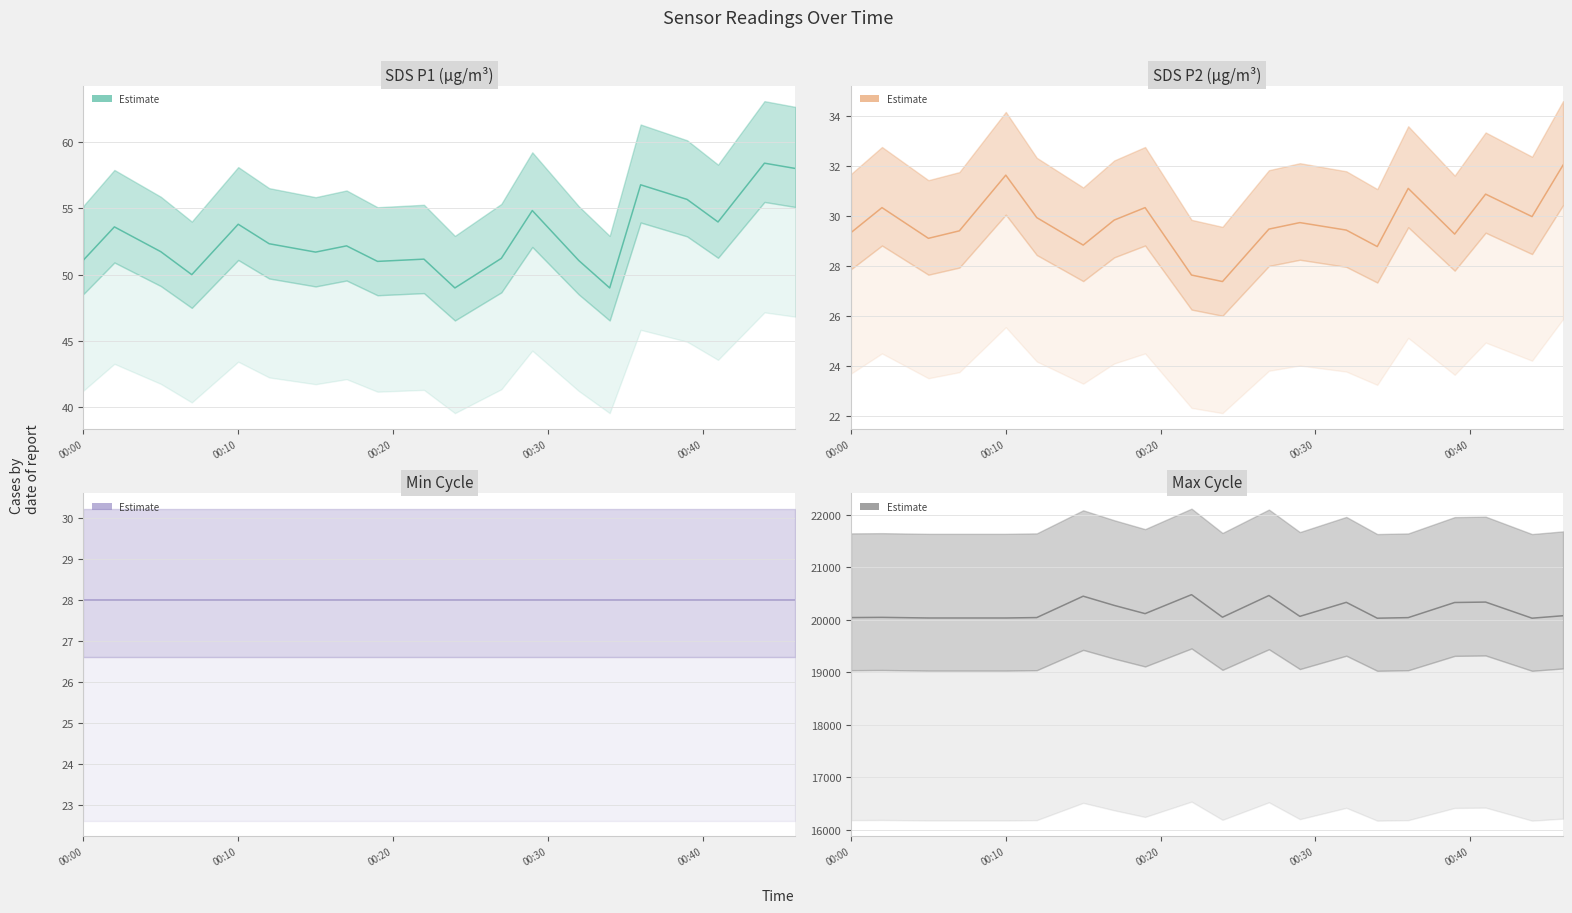

Is it true that Min_cycle equals 19.2 at 10?

False